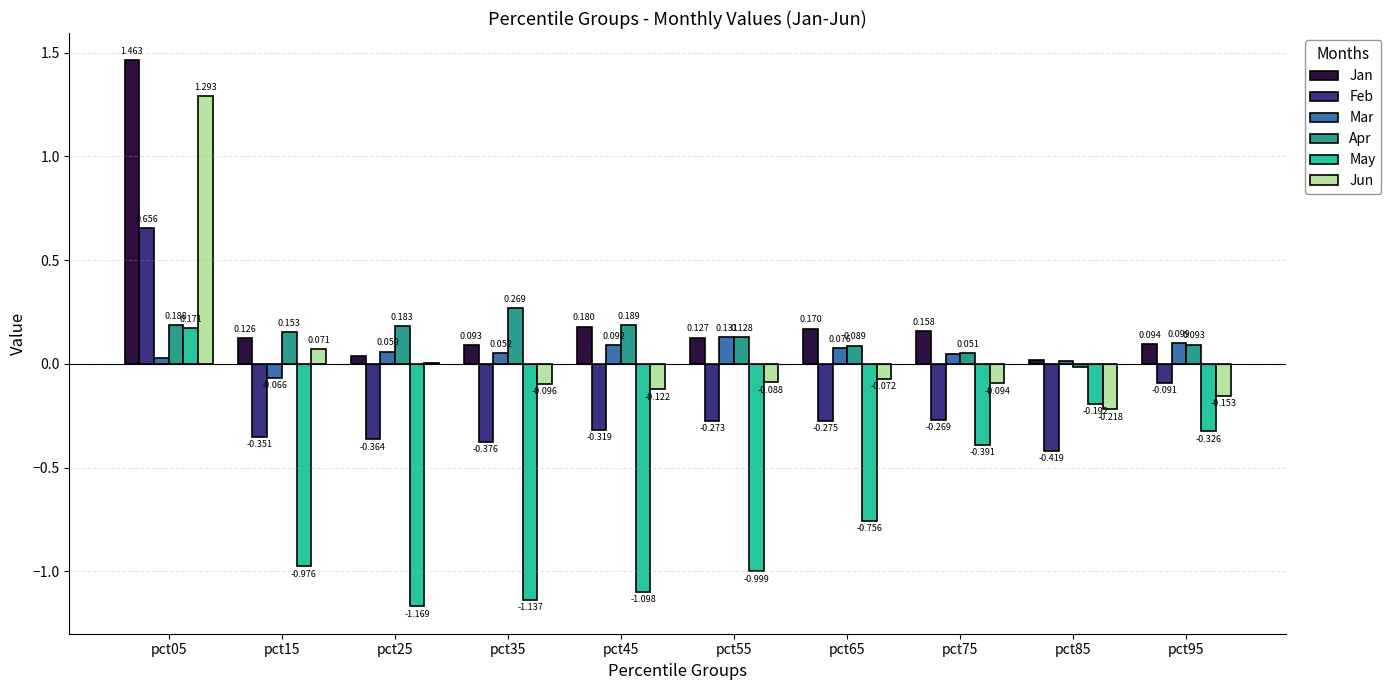

Between pct15 and pct65, which series saw the biggest shift?

May